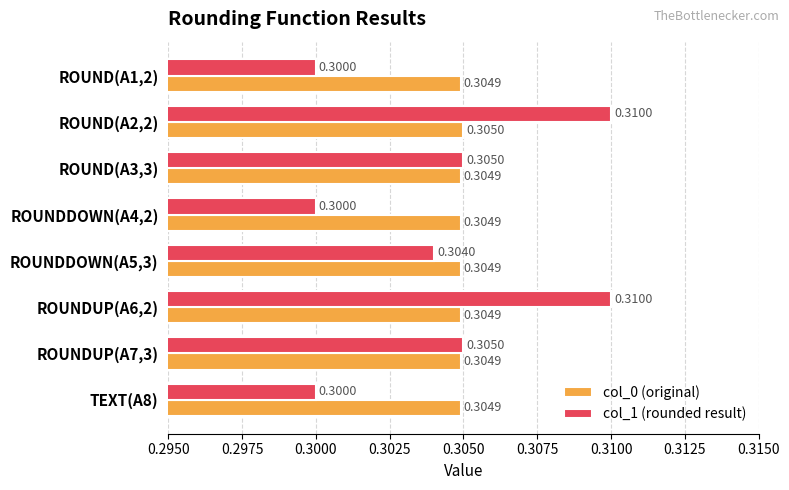

Between ROUND(A1,2) and ROUNDUP(A6,2), which series saw the biggest shift?

col_1 (rounded result)